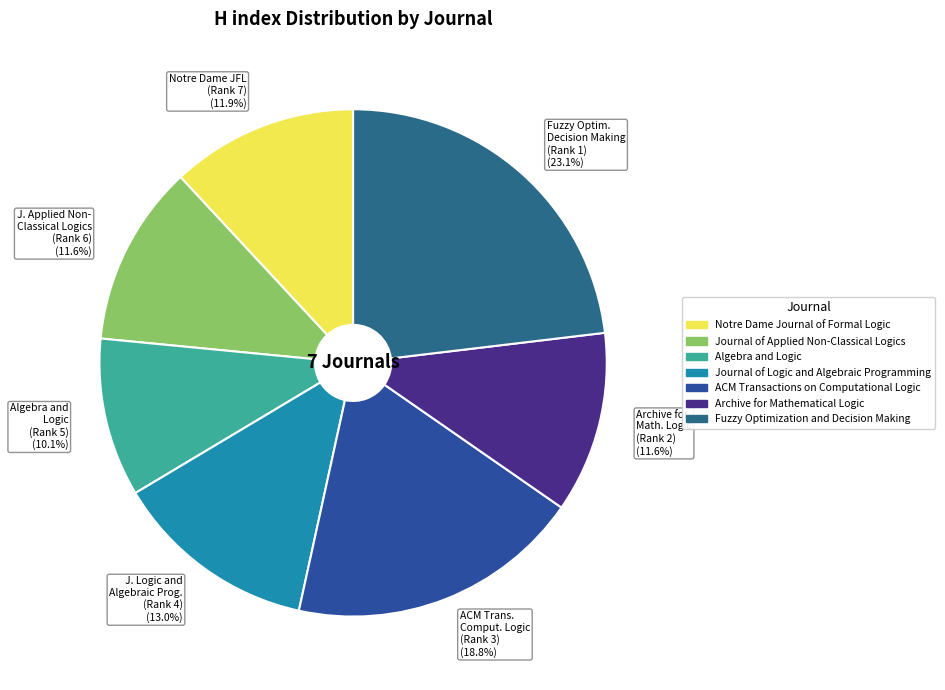

Is there any slice that represents more than half of the pie?

No